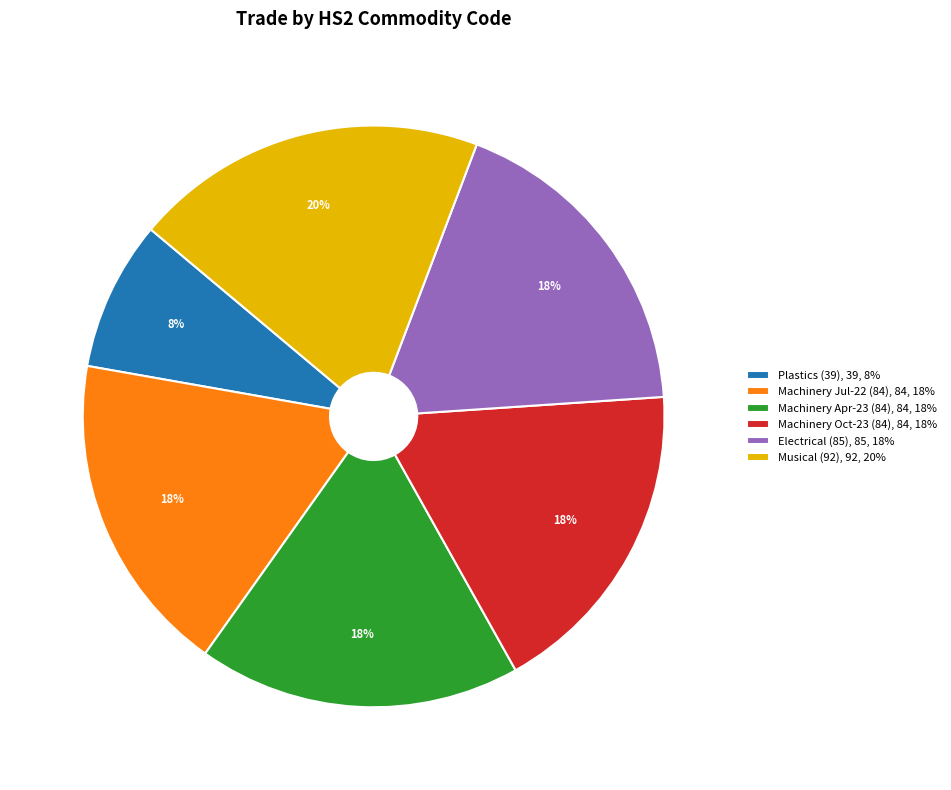

Is there any slice that represents more than half of the pie?

No